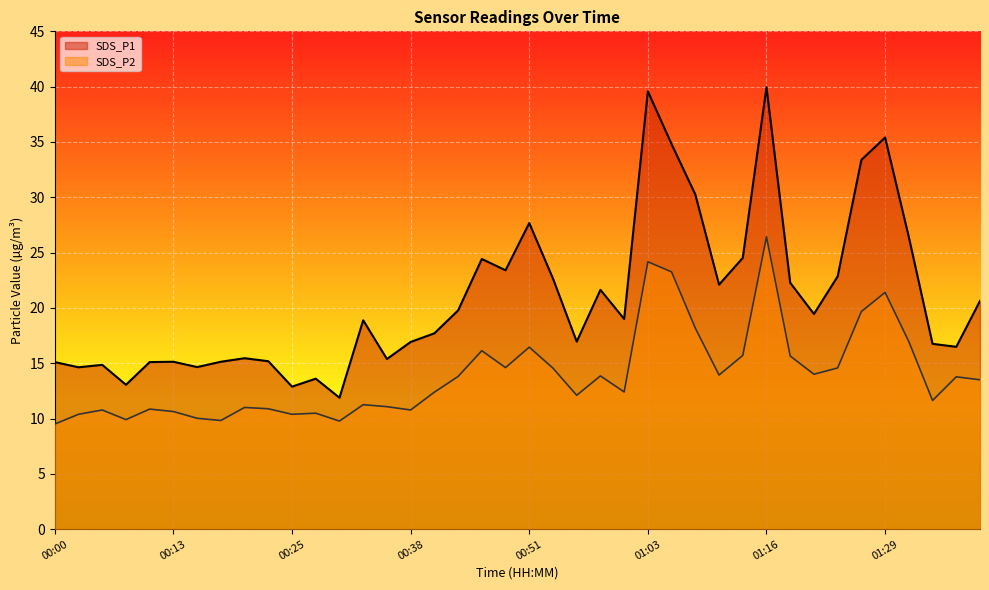

At which category is the sum across all series the highest?

01:16